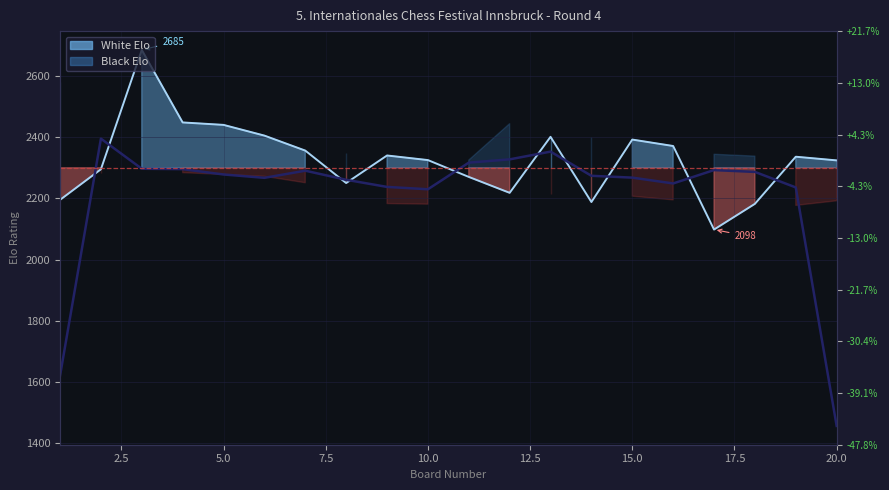

Does the chart display data point markers on the line(s)?

No